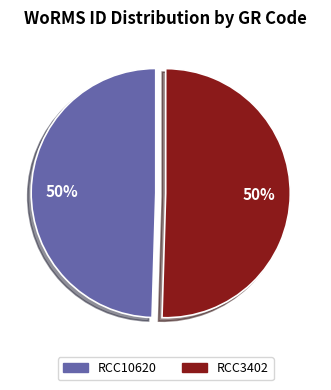

To the nearest percent, what portion does RCC3402 represent?

50%